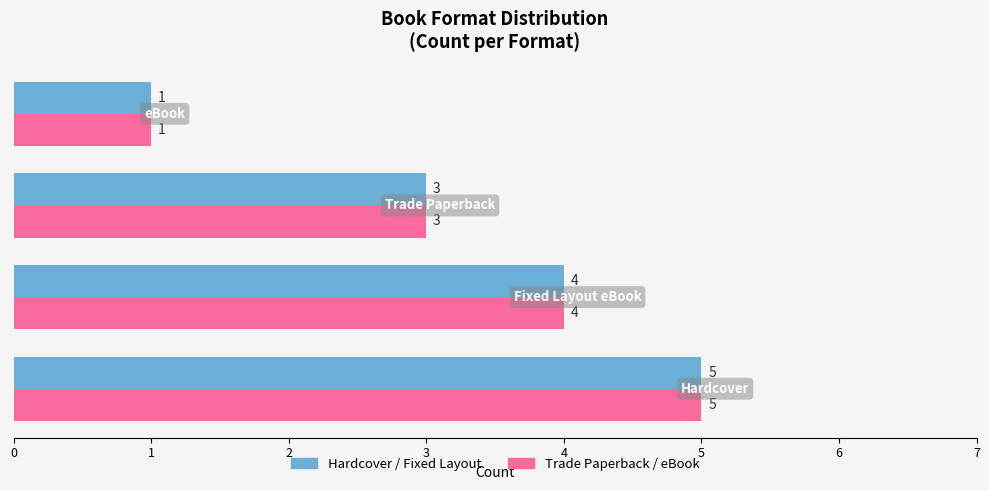

What is the maximum value shown in the chart?

5